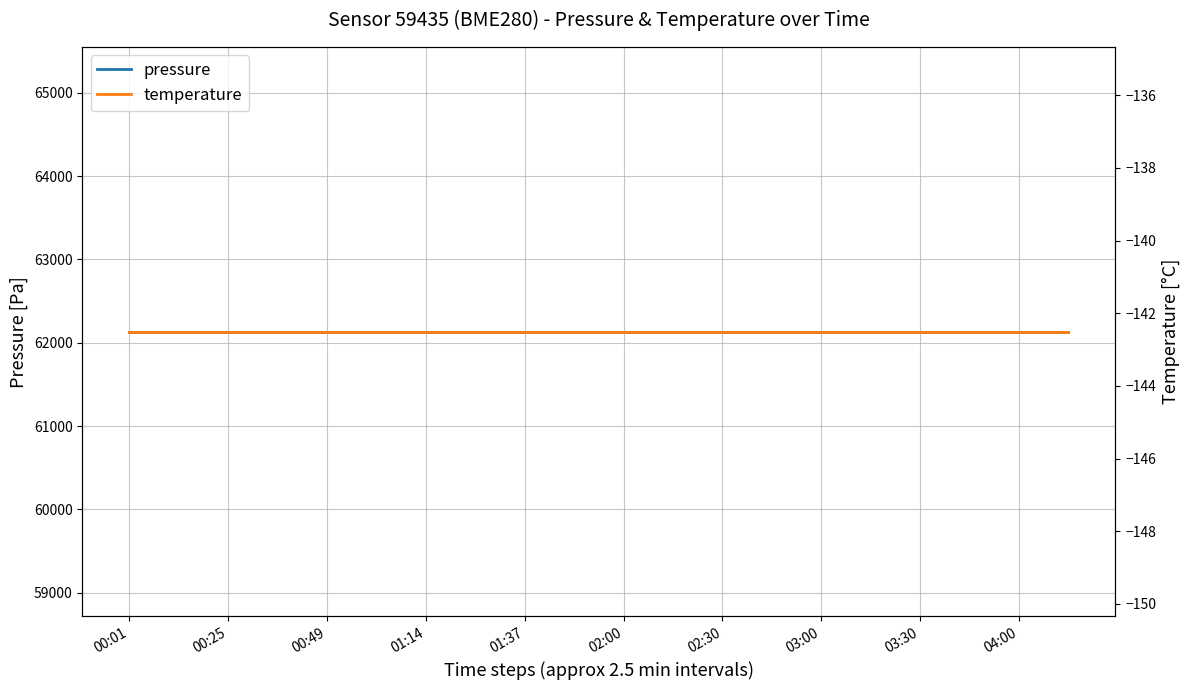

Is the value of temperature at 01:37 greater than the value of pressure at 01:14?

No